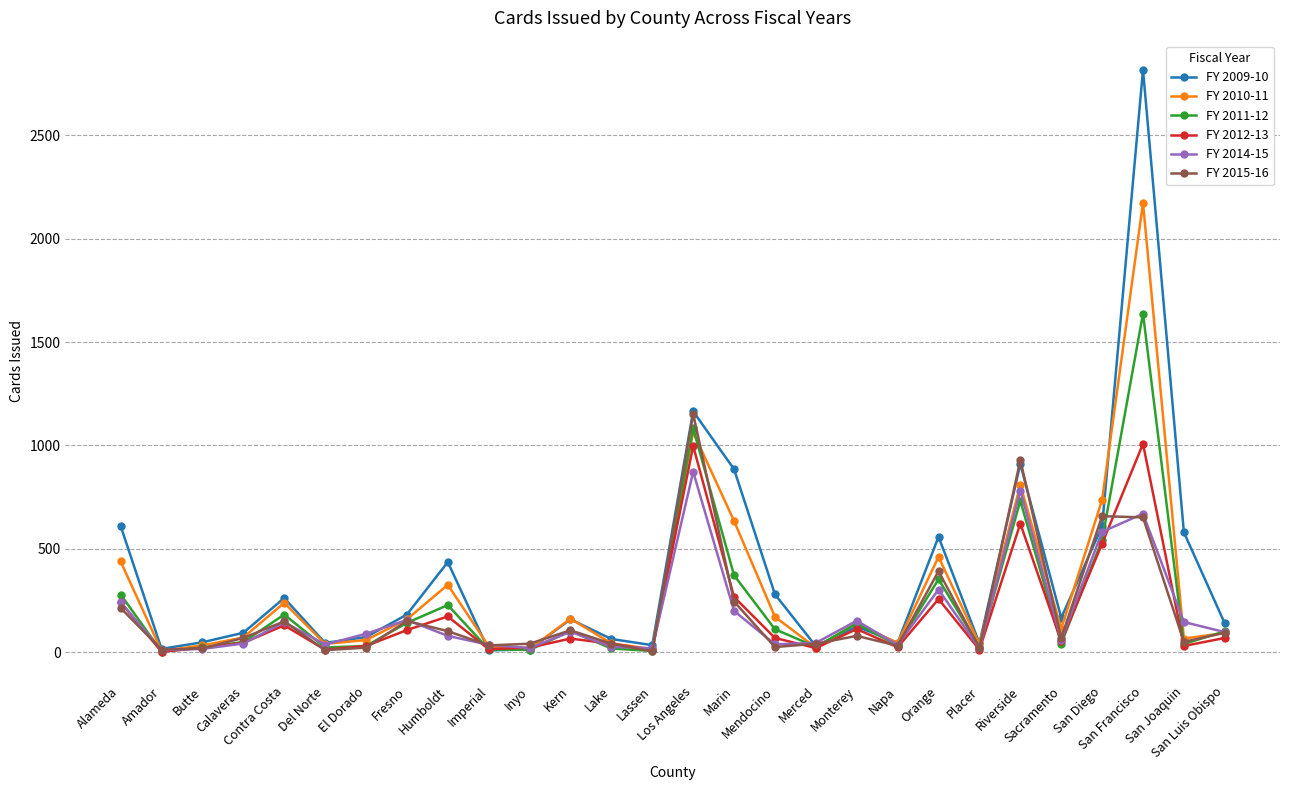

What is the sum of all FY 2011-12 values?

6348